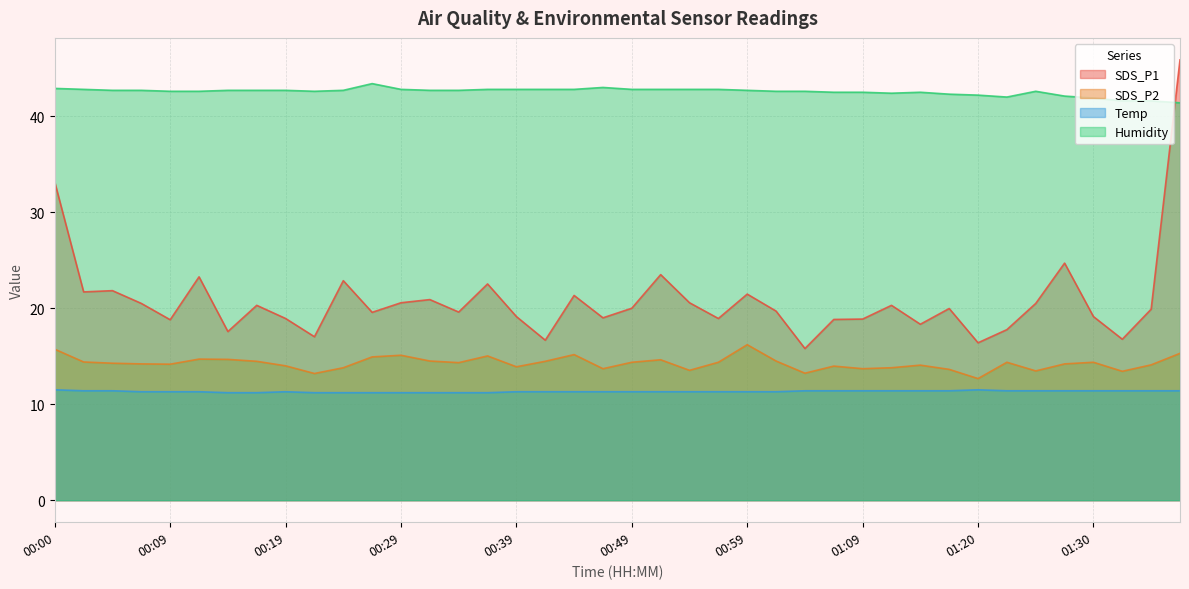

Which label corresponds to the smallest value in the chart?

00:14